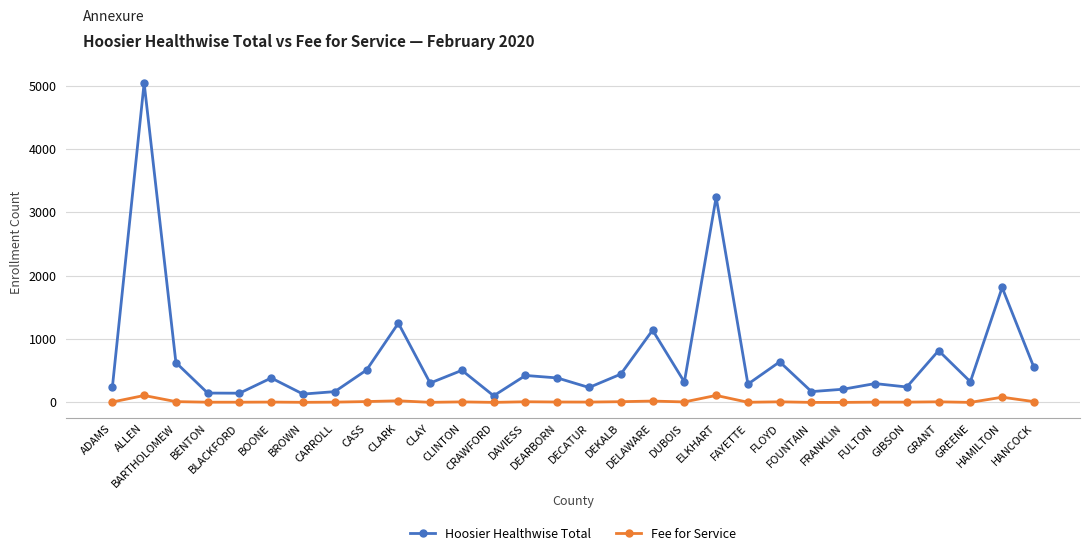

True or false: Hoosier Healthwise Total and Fee for Service cross at least once.

False